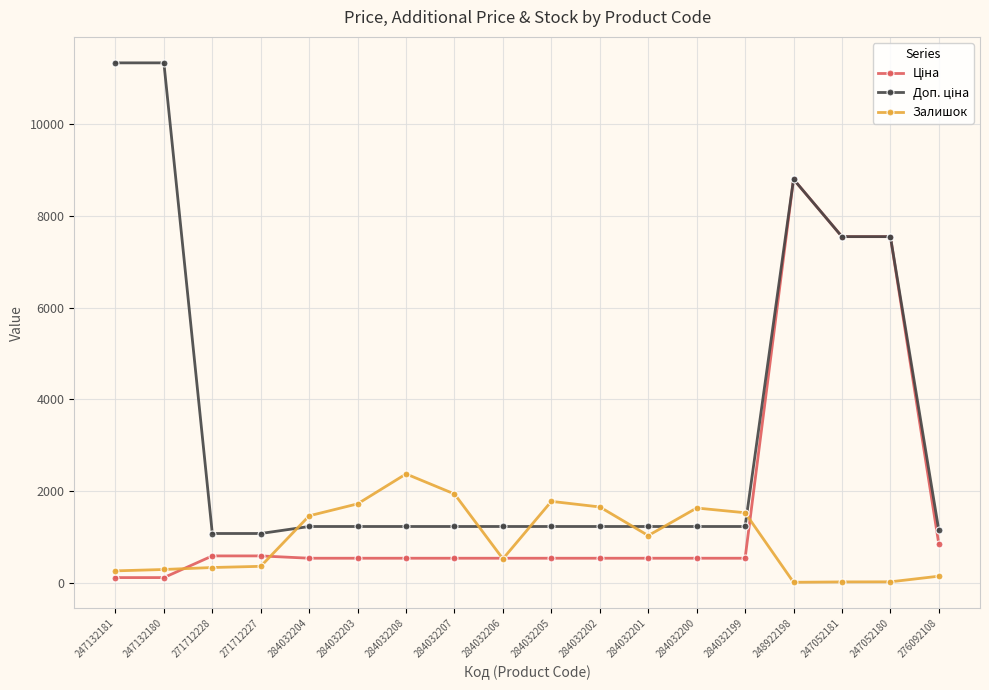

Count the number of categories in the chart.

18